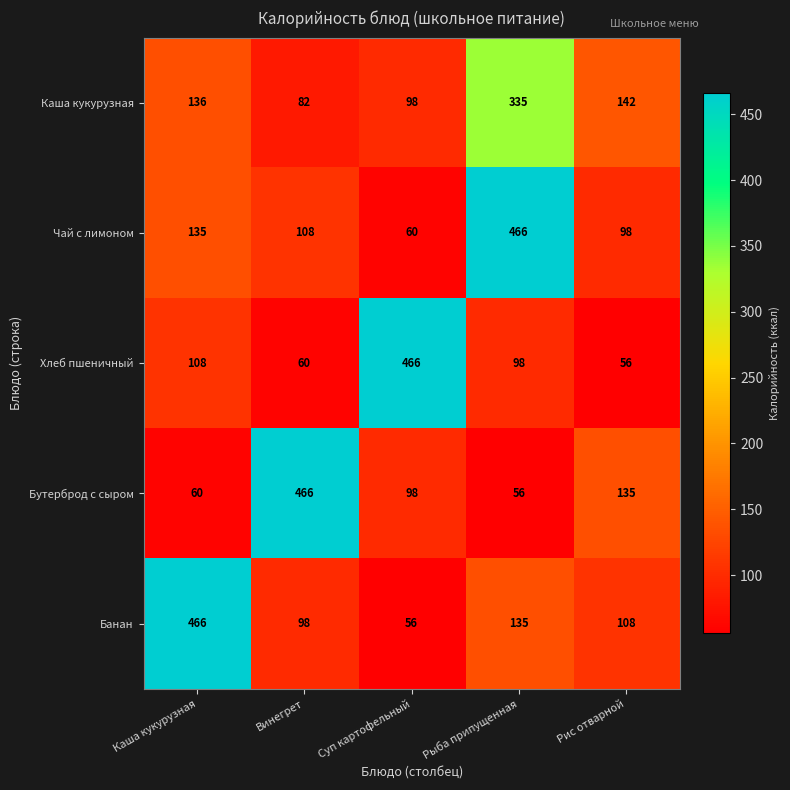

Which series changed the most between Винегрет and Рыба припущенная?

Бутерброд с сыром